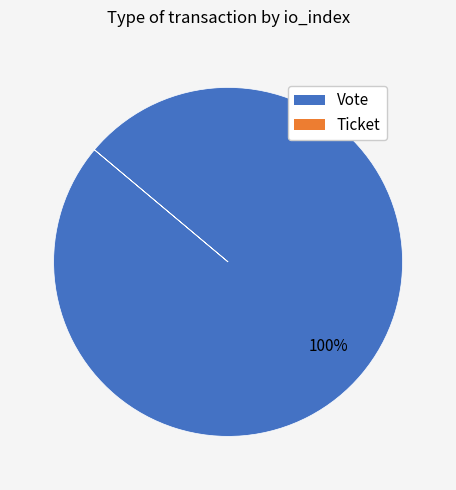

To the nearest percent, what is the average slice percentage?

50%